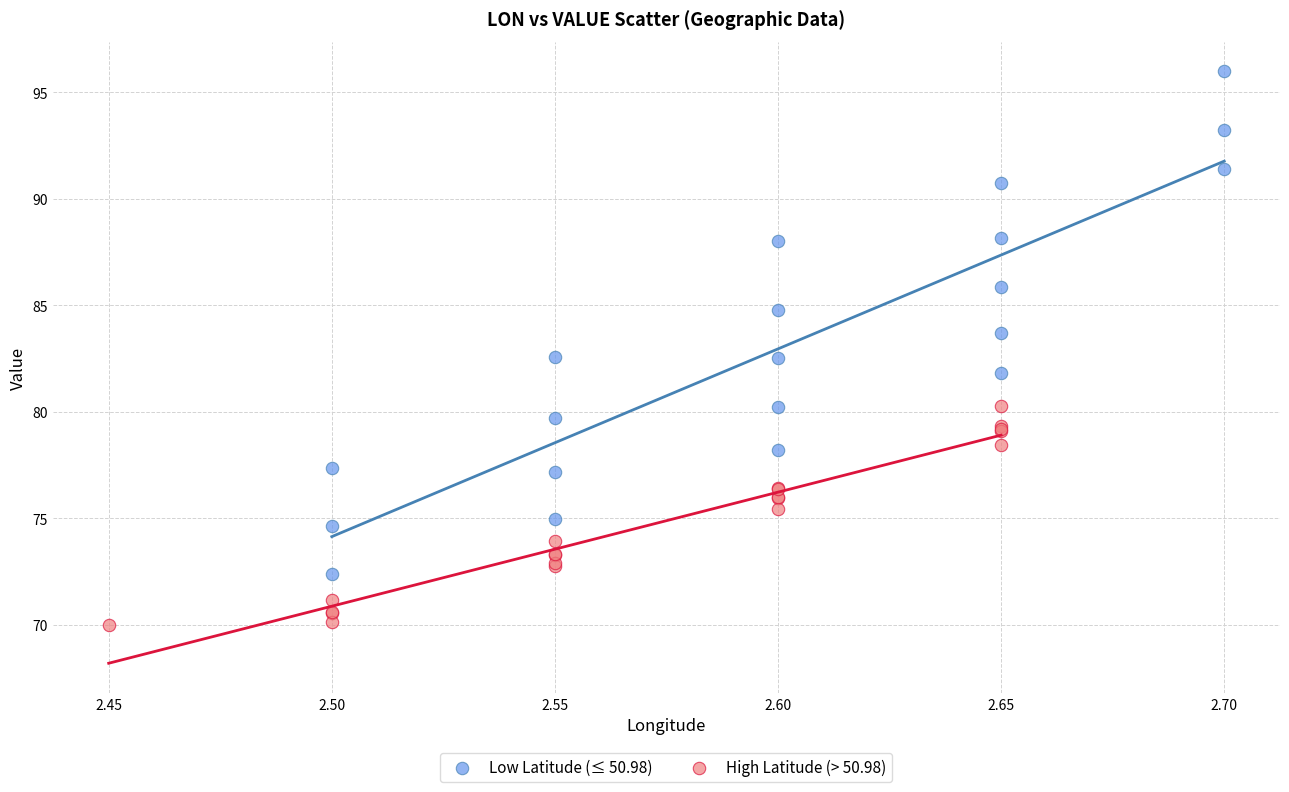

Which series reaches the minimum Y coordinate?

High Latitude (> 50.98)